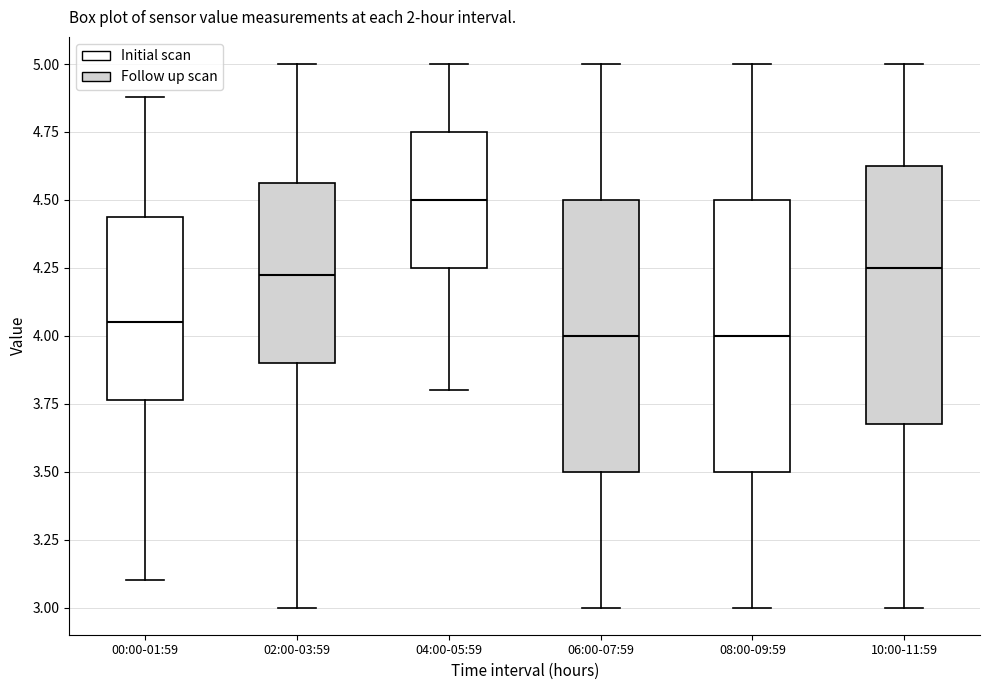

Reading left to right, transcribe this box plot: for each box, give where its median line is, the range the box spans, and where its two whiskers end, as read against the y-axis. The values are not printed on the chart, so give them approximately, as read against the axis.

00:00-01:59: median 4.05, box 3.75 to 4.45, whiskers 3.10 to 4.90
02:00-03:59: median 4.25, box 3.90 to 4.55, whiskers 3.00 to 5.00
04:00-05:59: median 4.50, box 4.25 to 4.75, whiskers 3.80 to 5.00
06:00-07:59: median 4.00, box 3.50 to 4.50, whiskers 3.00 to 5.00
08:00-09:59: median 4.00, box 3.50 to 4.50, whiskers 3.00 to 5.00
10:00-11:59: median 4.25, box 3.70 to 4.65, whiskers 3.00 to 5.00